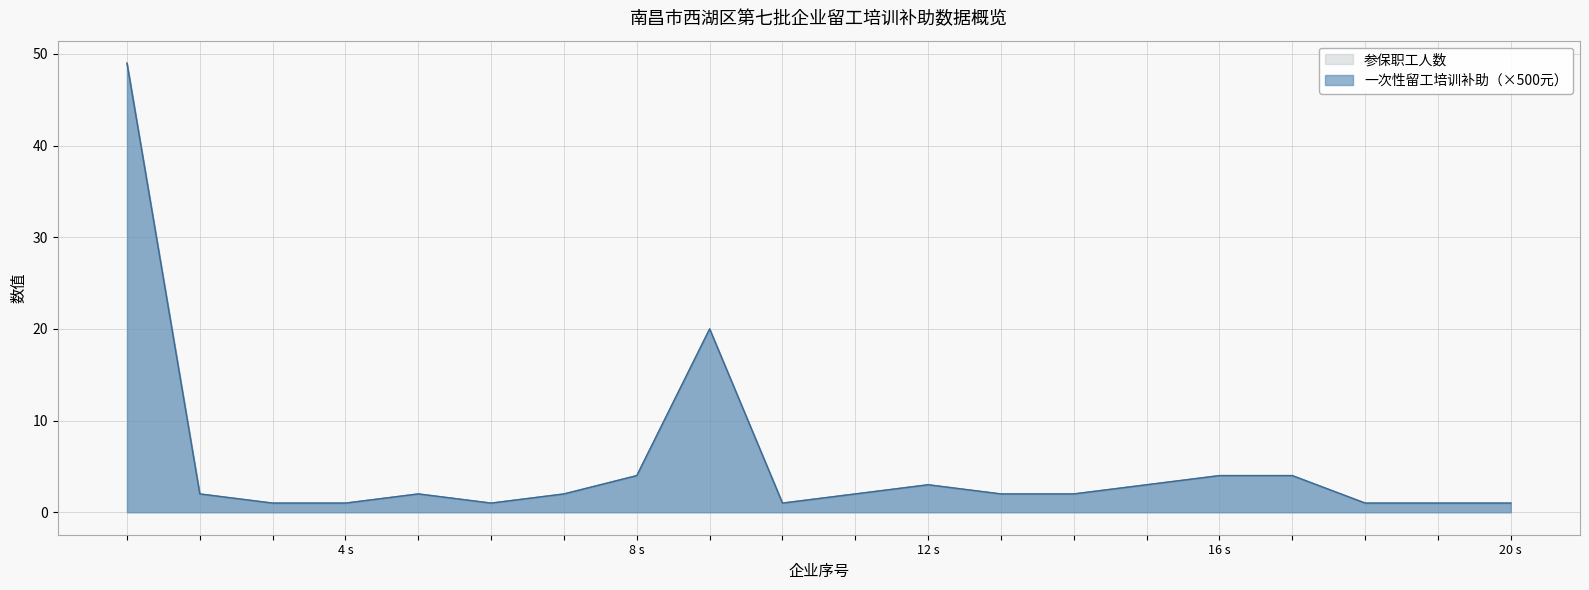

Does the chart have visible grid lines?

Yes